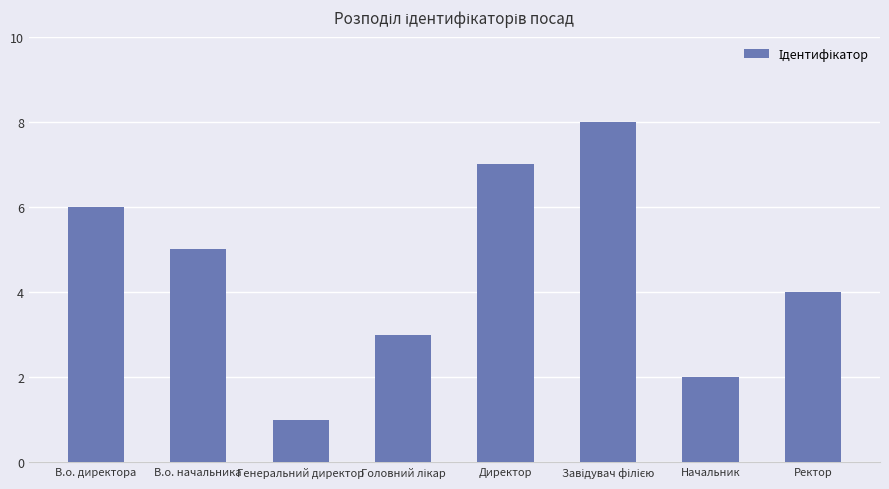

Where is the data nearest to the value 4?

Ректор